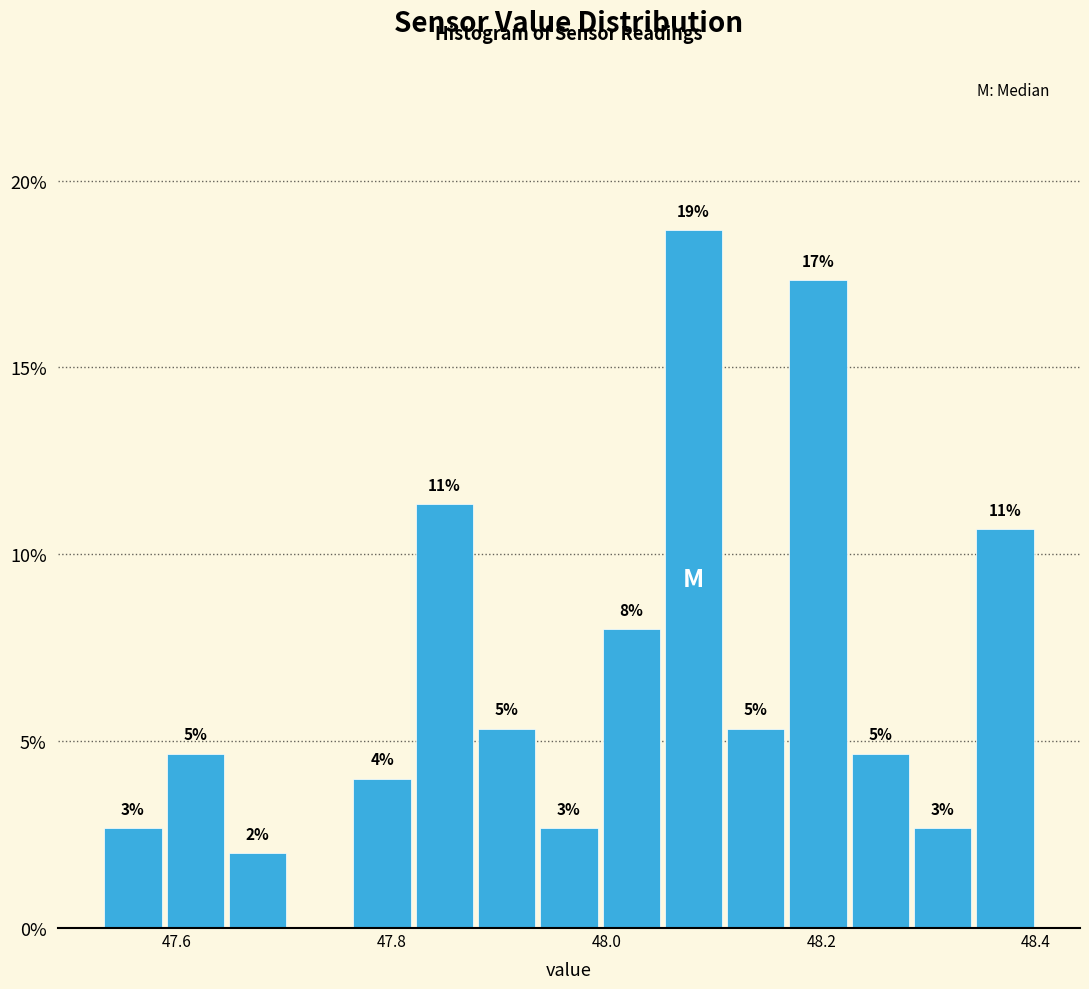

Read against the x-axis, roughly where is the centre of the tallest bar?

48.08